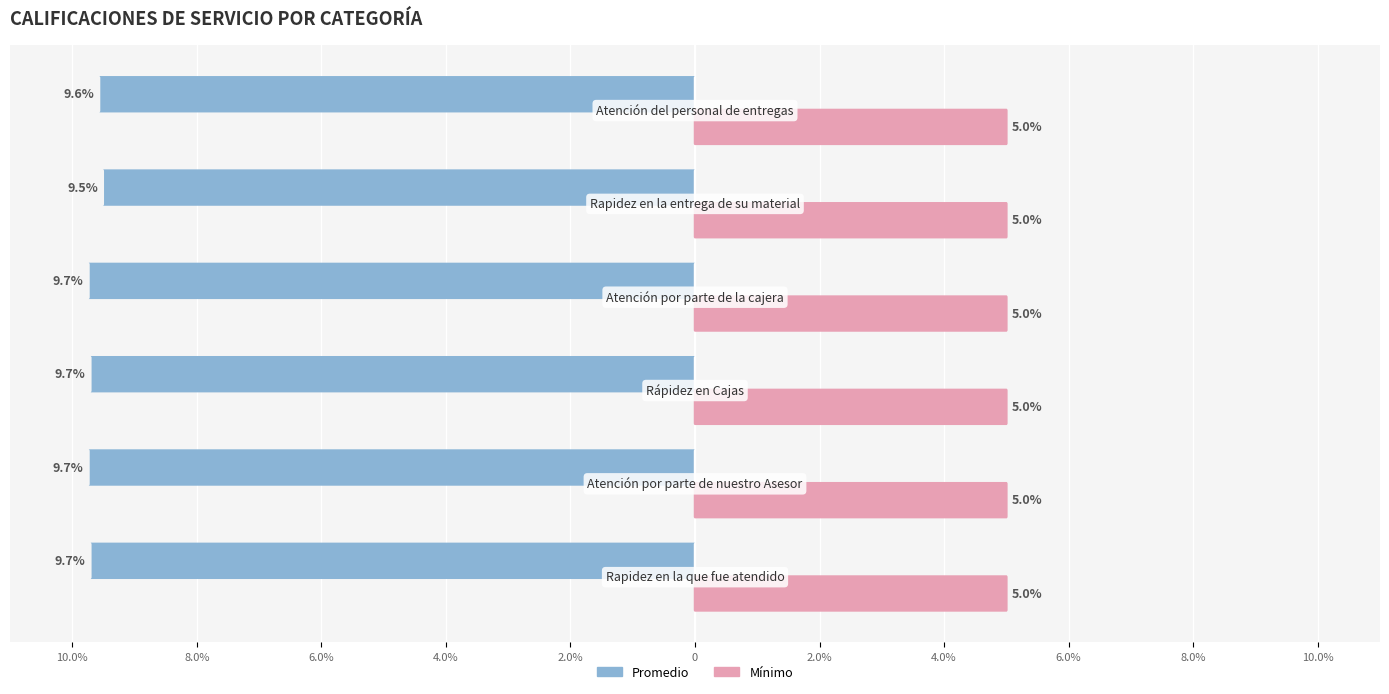

Between 8.0% and 4.0%, which series saw the biggest shift?

Promedio